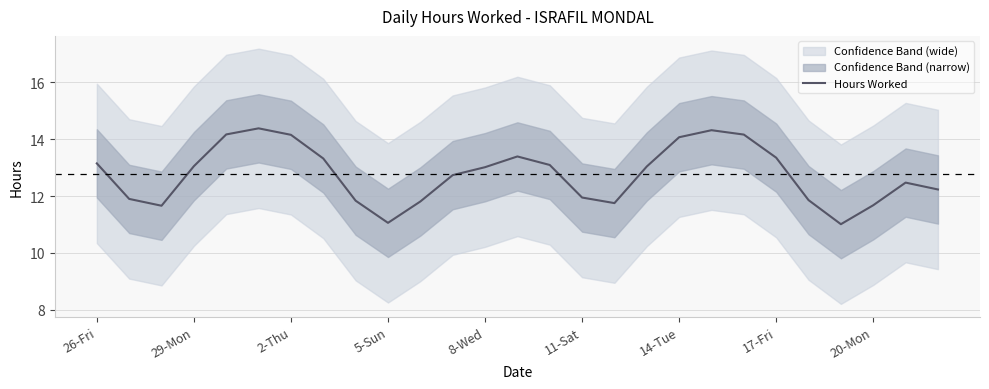

What is the highest value of the Hours Worked series?

14.4